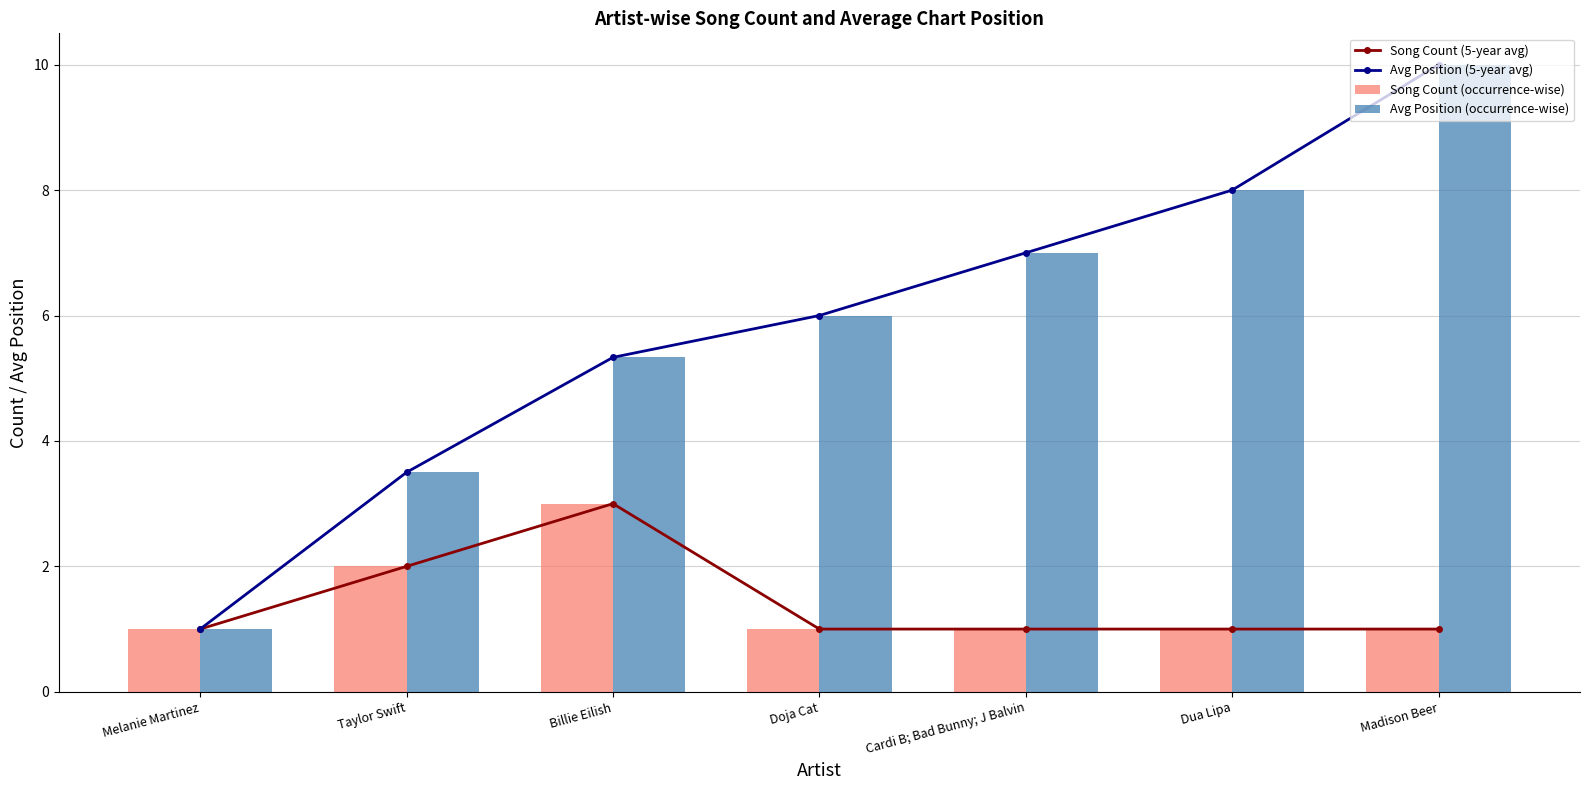

Reading left to right, extract all data points from this chart.

Song Count (5-year avg): 1.0	2.0	3.0	1.0	1.0	1.0	1.0
Avg Position (5-year avg): 1.0	3.5	5.3	6.0	7.0	8.0	10.0
Song Count (occurrence-wise): 1.0	2.0	3.0	1.0	1.0	1.0	1.0
Avg Position (occurrence-wise): 1.0	3.5	5.3	6.0	7.0	8.0	10.0